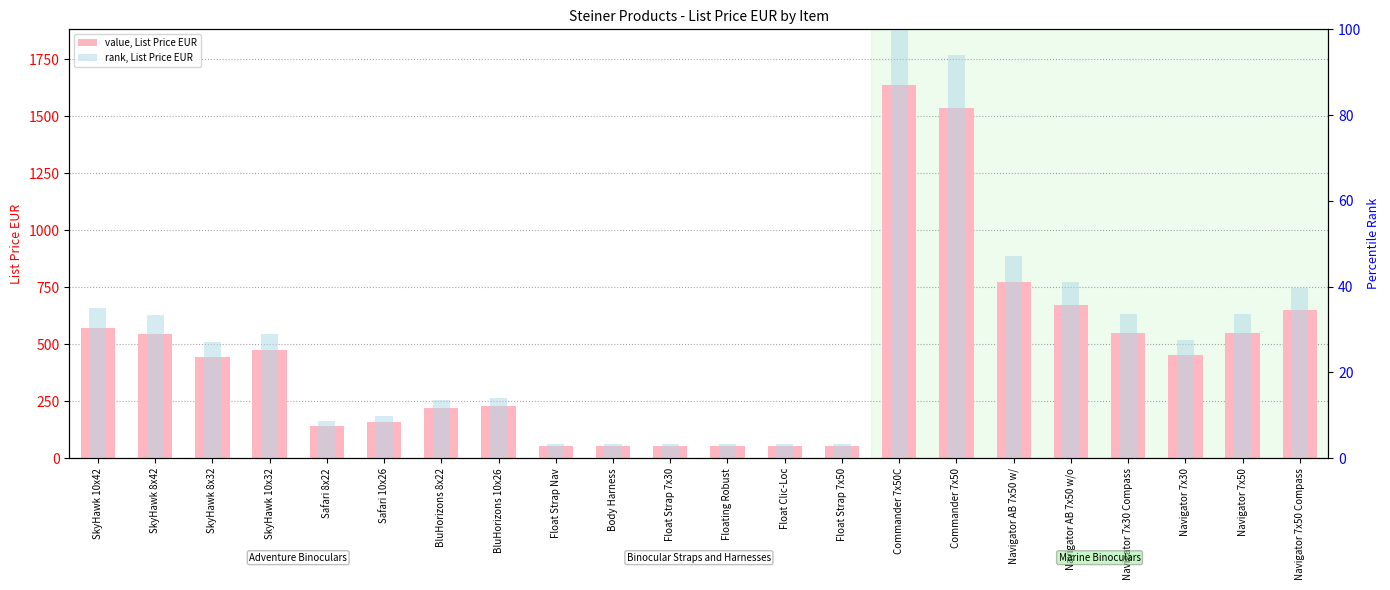

What are all the series names shown in the legend?

value, List Price EUR, rank, List Price EUR